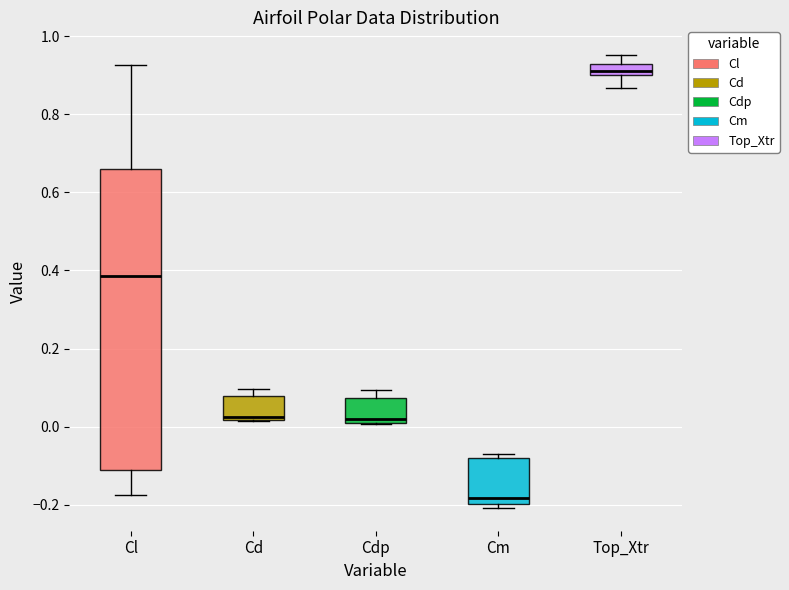

Where is the lower edge of the box for Cd on the y-axis? The values are not printed on the chart, so give them approximately, as read against the axis.

0.02